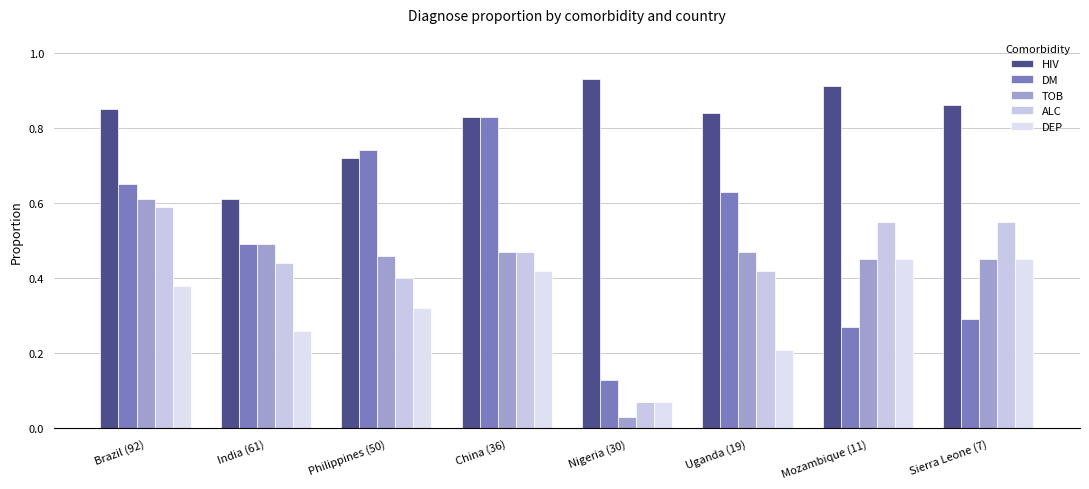

What are all the series names shown in the legend?

HIV, DM, TOB, ALC, DEP